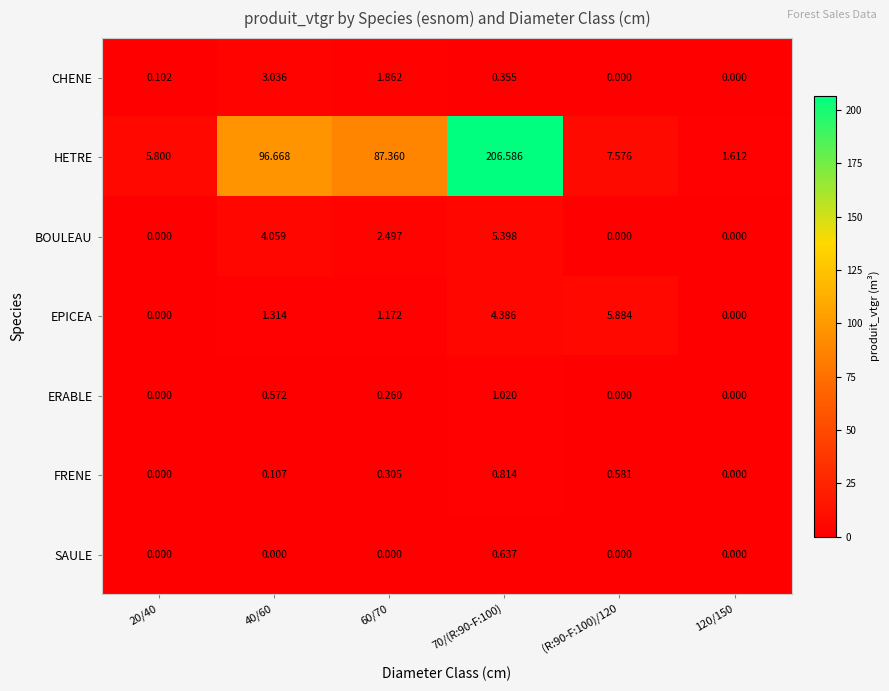

What is the total value across all series at 60/70?

93.5